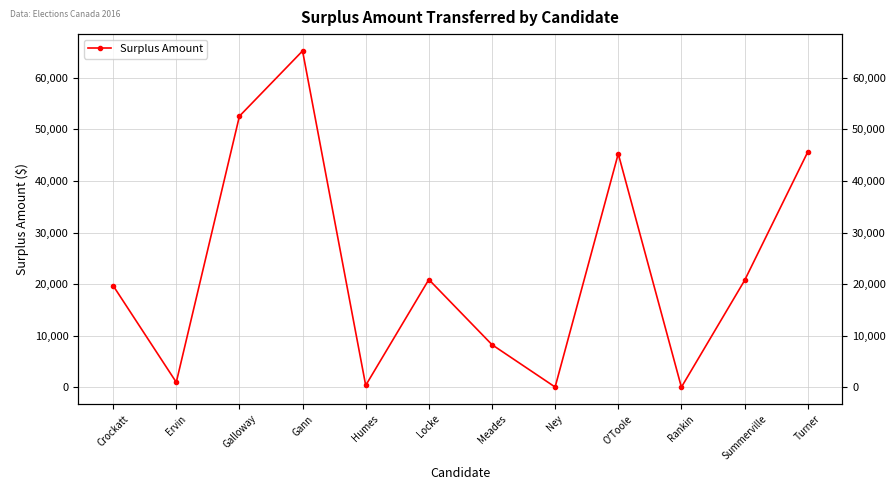

What is the sum of the values at Turner and Rankin?

45662.5